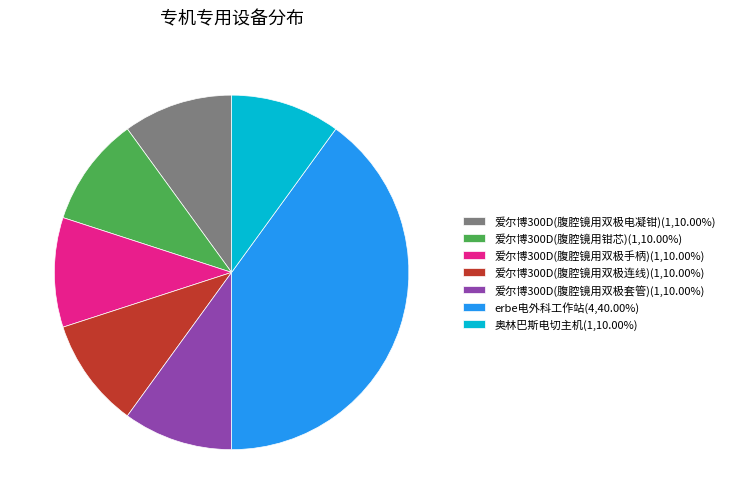

Approximately how many times larger is the value at 爱尔博300D(腹腔镜用双极手柄)(1,10.00%) compared to 奥林巴斯电切主机(1,10.00%)?

1.0